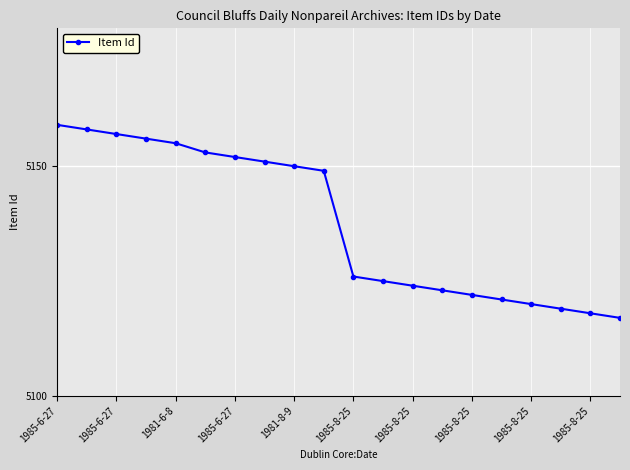

How many distinct data groups are displayed?

1